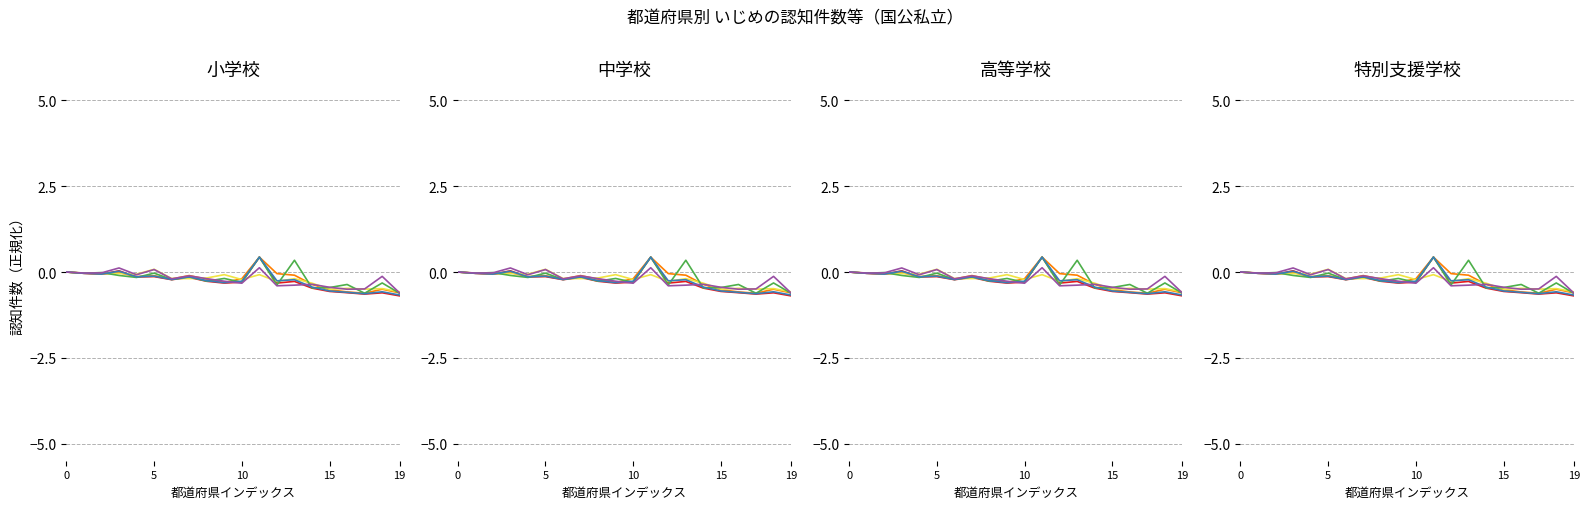

Which series has the largest total across all categories?

特別支援学校